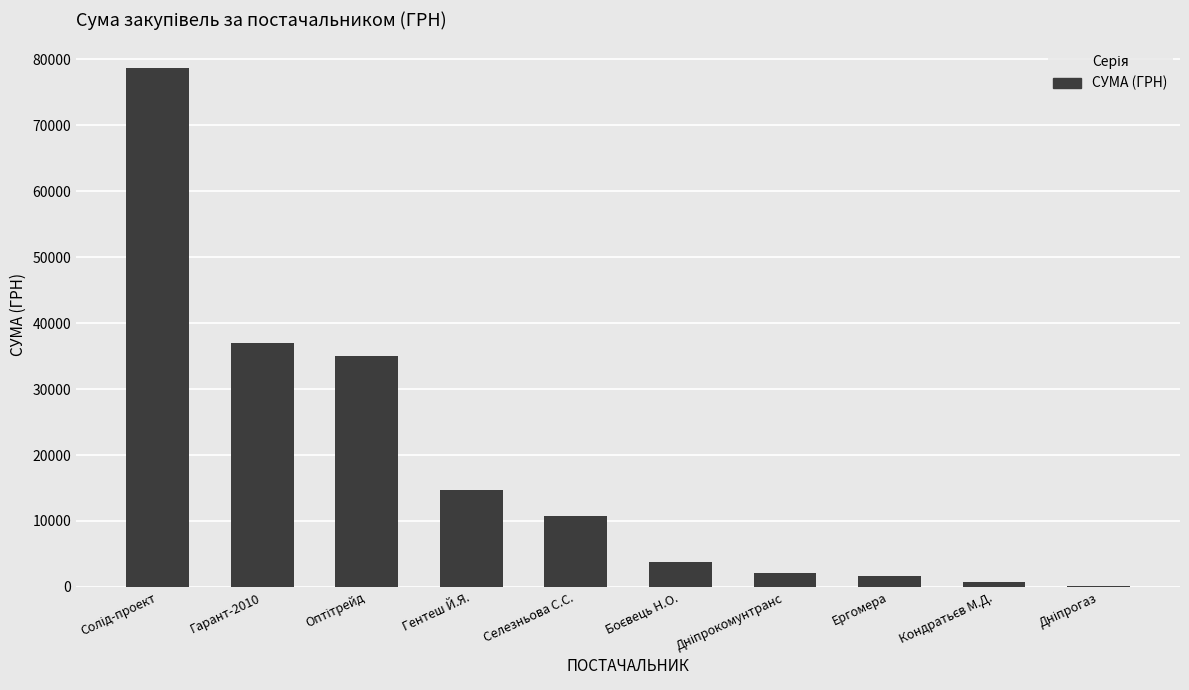

Approximately how many times larger is the value at Селезньова С.С. compared to Гарант-2010?

0.3